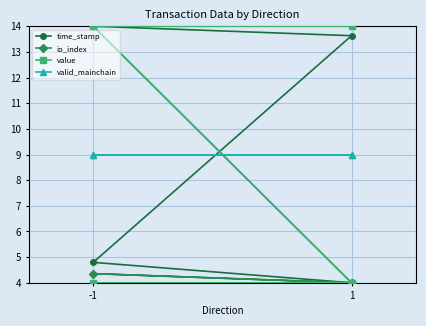

Which series has the largest total across all categories?

time_stamp